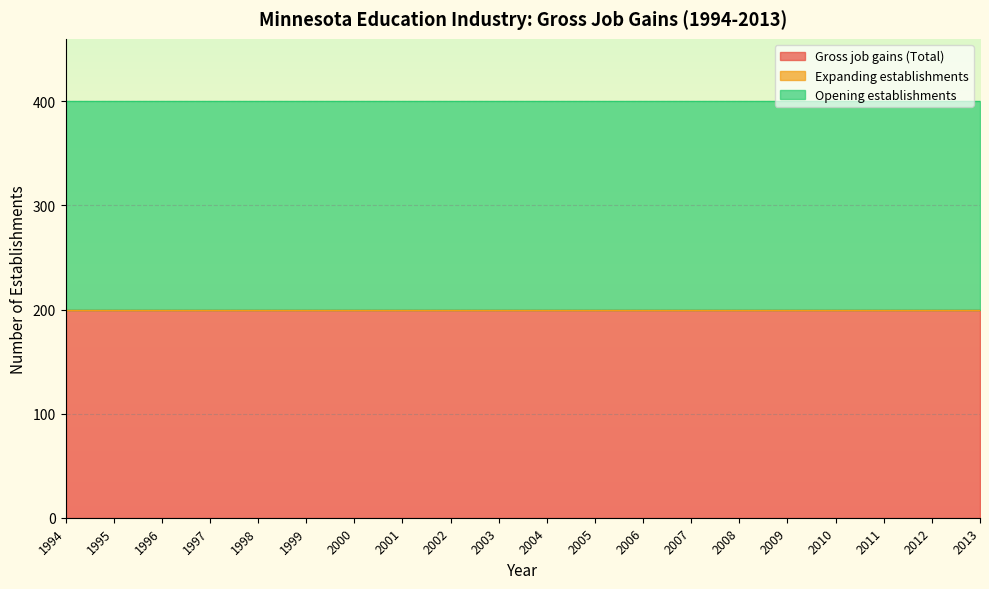

Read the Opening establishments value at 2012.

200